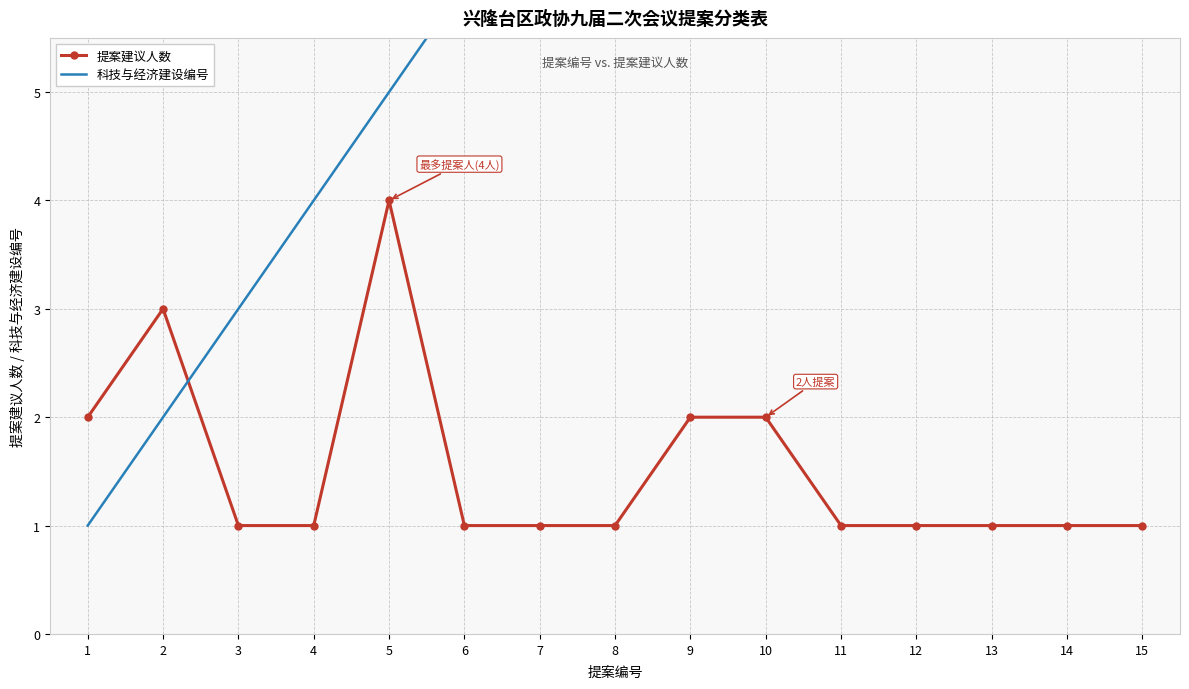

What is the value of the 科技与经济建设编号 point at the 1st from the left?

1